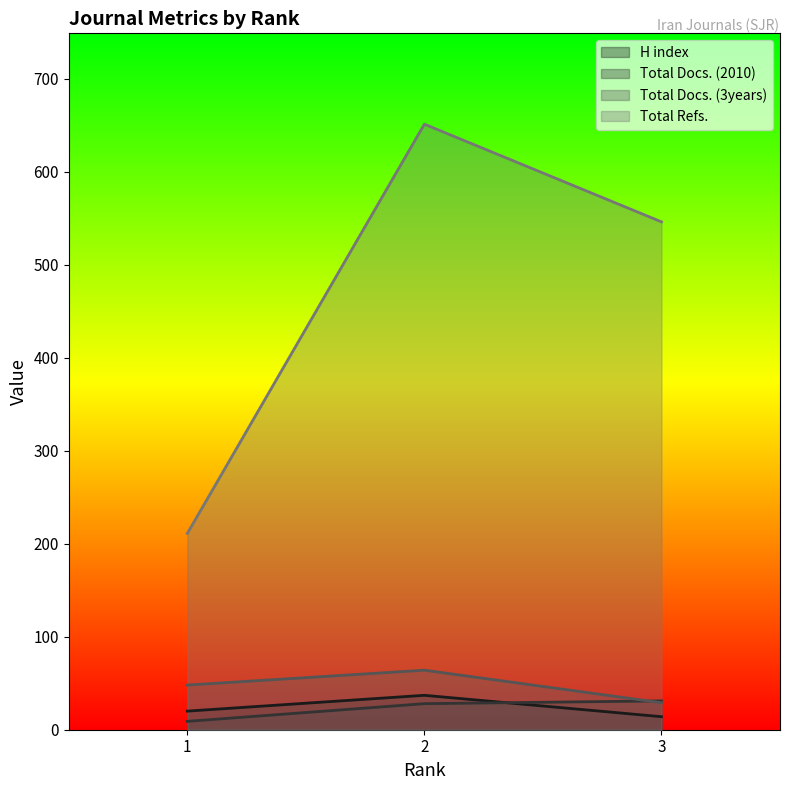

Between 3 and 1, which series saw the biggest shift?

Total Refs.